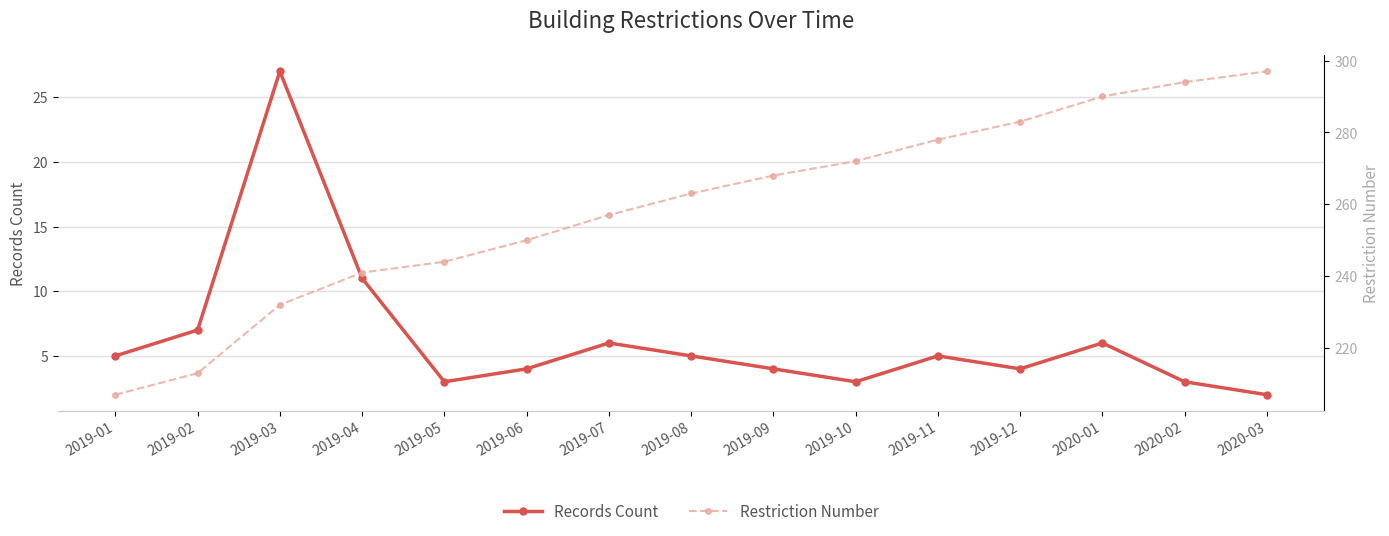

What is the approximate value of Restriction Number at 2019-09?

268